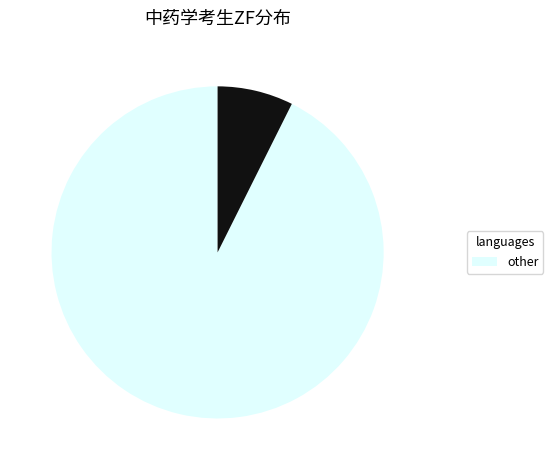

How many slices are in this pie chart?

2